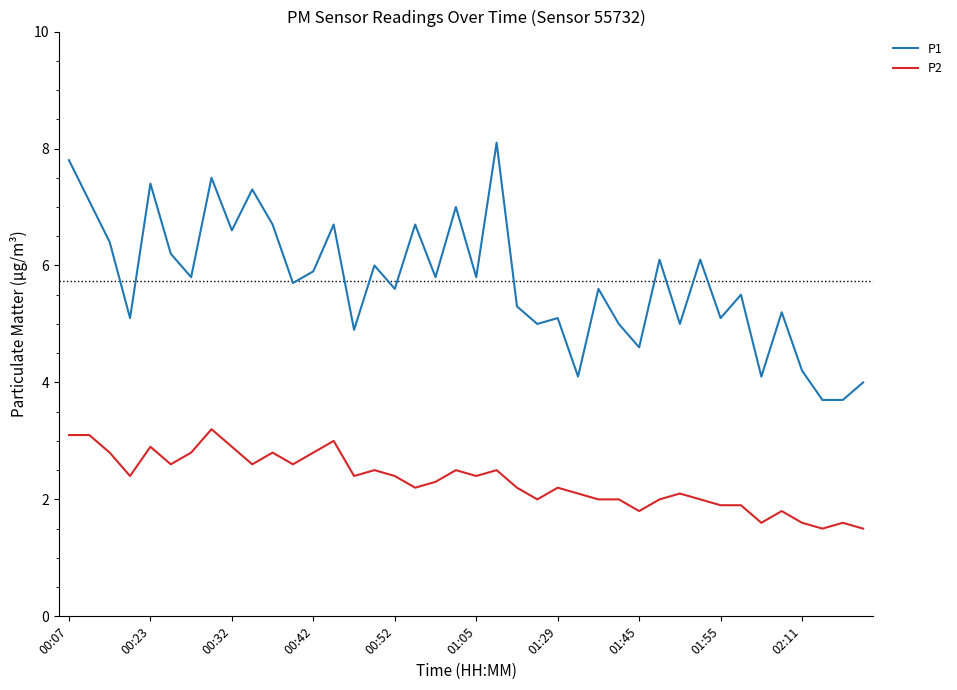

At how many categories does at least one series exceed 2?

40